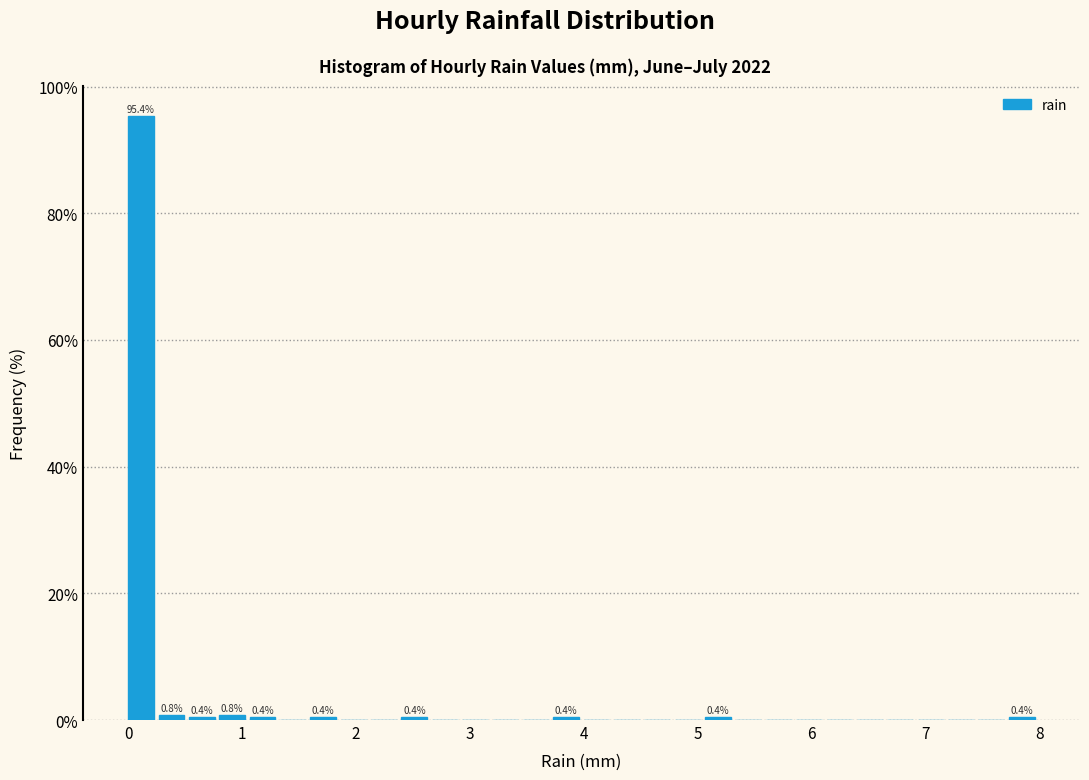

Around what value on the x-axis is the tallest bar? Give the approximate position of its centre, as read against the axis.

0.1